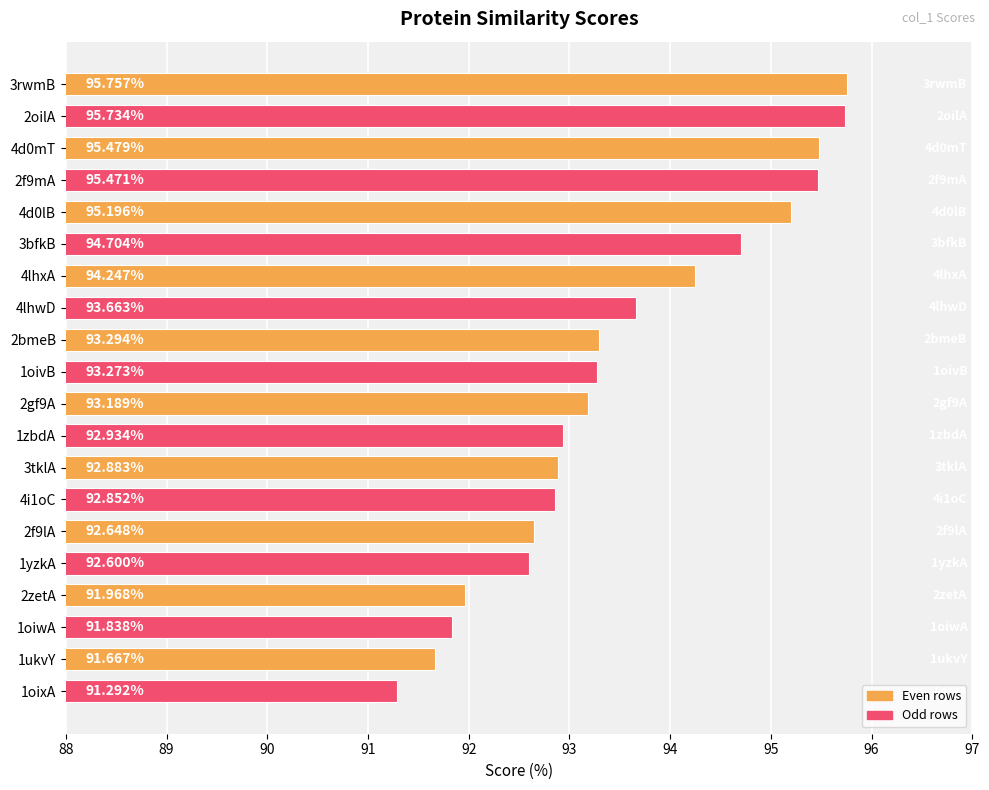

What is the minimum value shown in the chart?

91.3